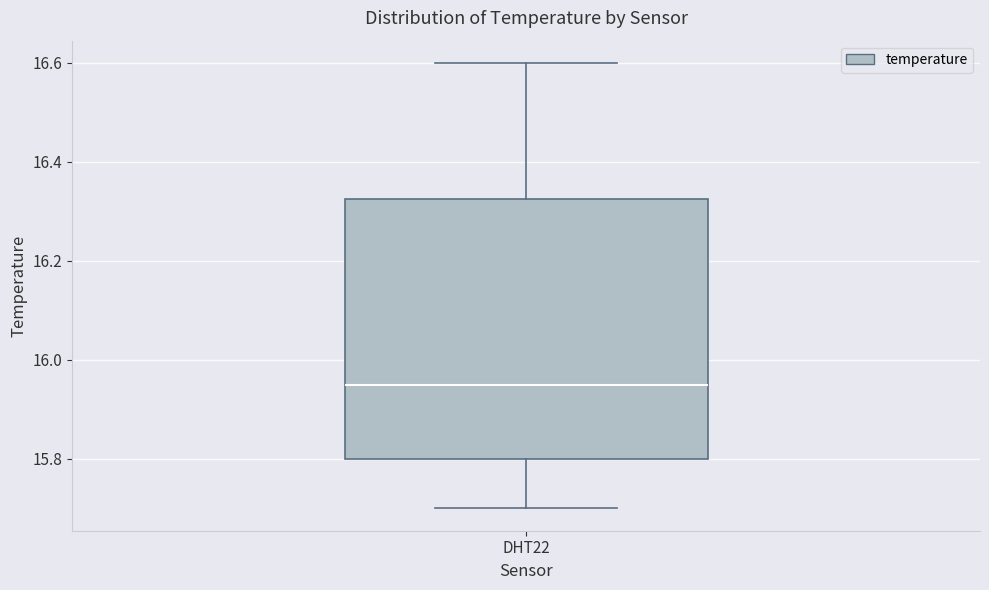

Transcribe this box plot: give where the median line is, the range the box spans, and where the two whiskers end, as read against the y-axis. The values are not printed on the chart, so give them approximately, as read against the axis.

median 15.96, box 15.80 to 16.32, whiskers 15.70 to 16.60